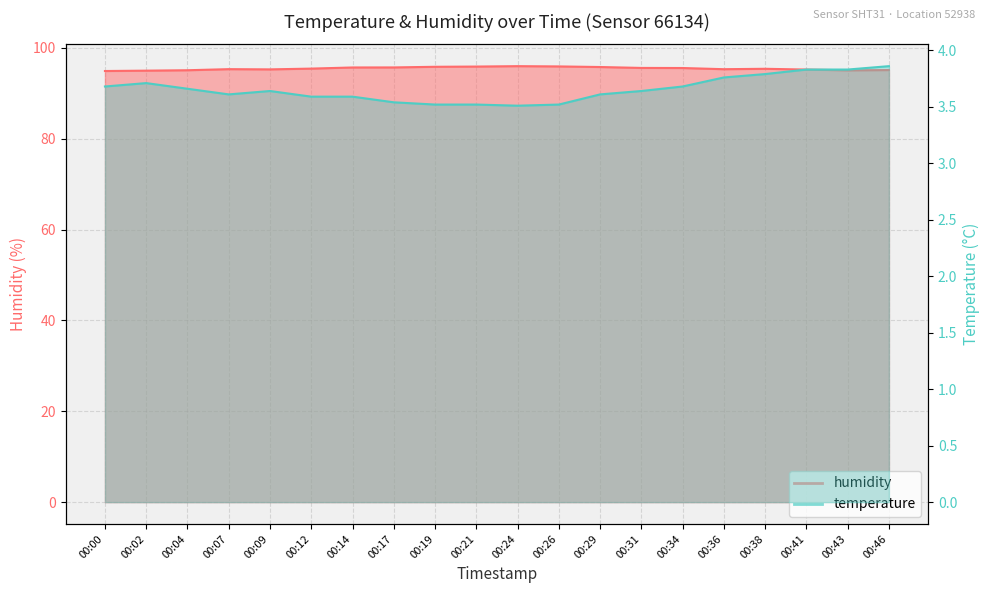

At how many categories does at least one series exceed 55?

20